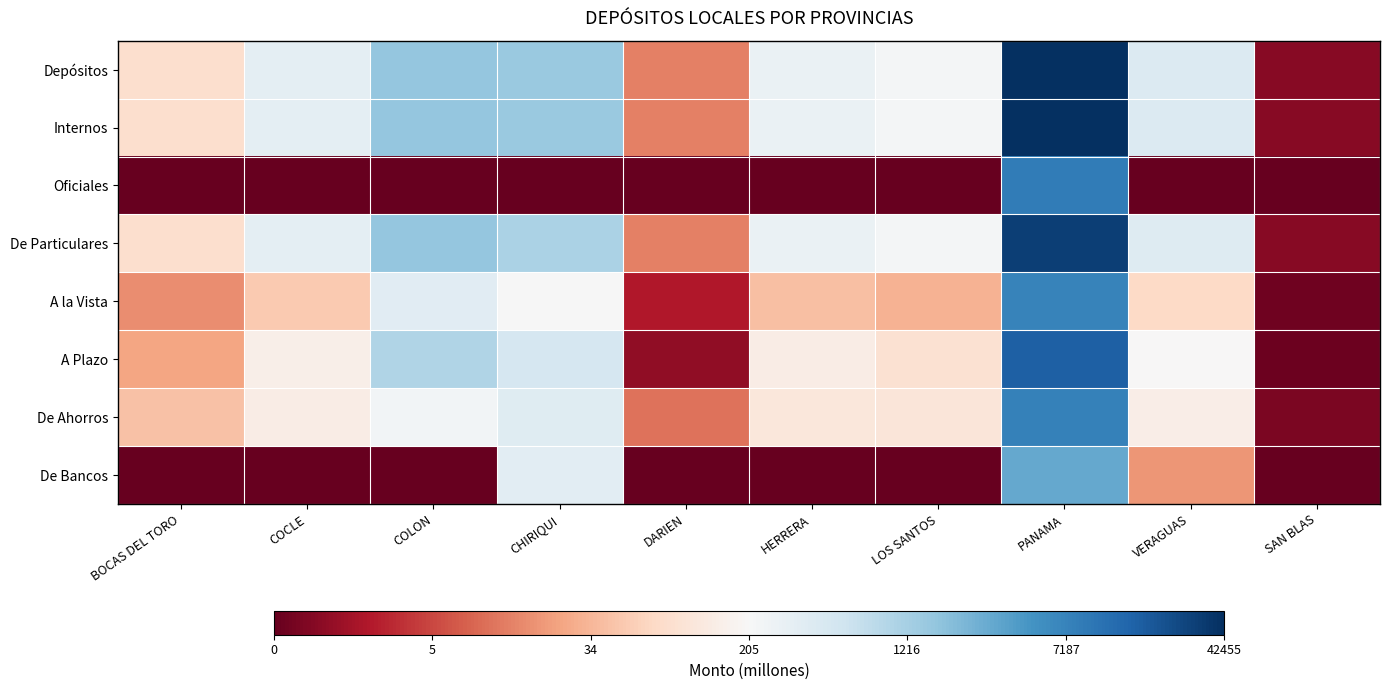

At how many categories does at least one series exceed 9?

1